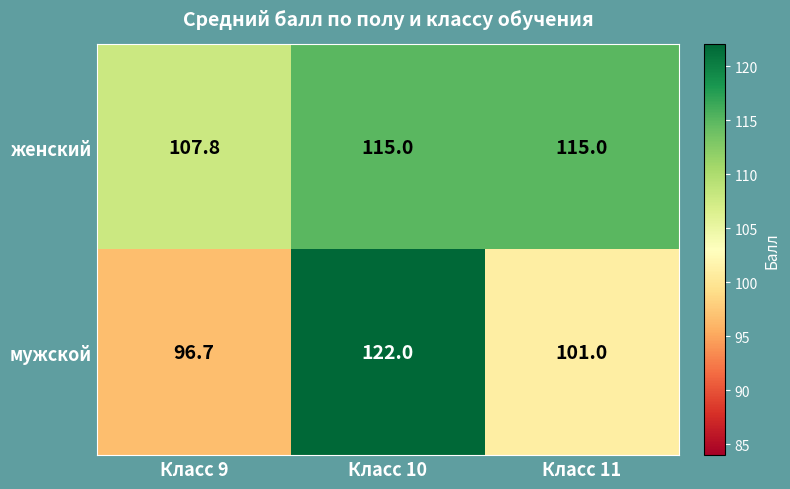

Which series changed the most between Класс 9 and Класс 11?

женский